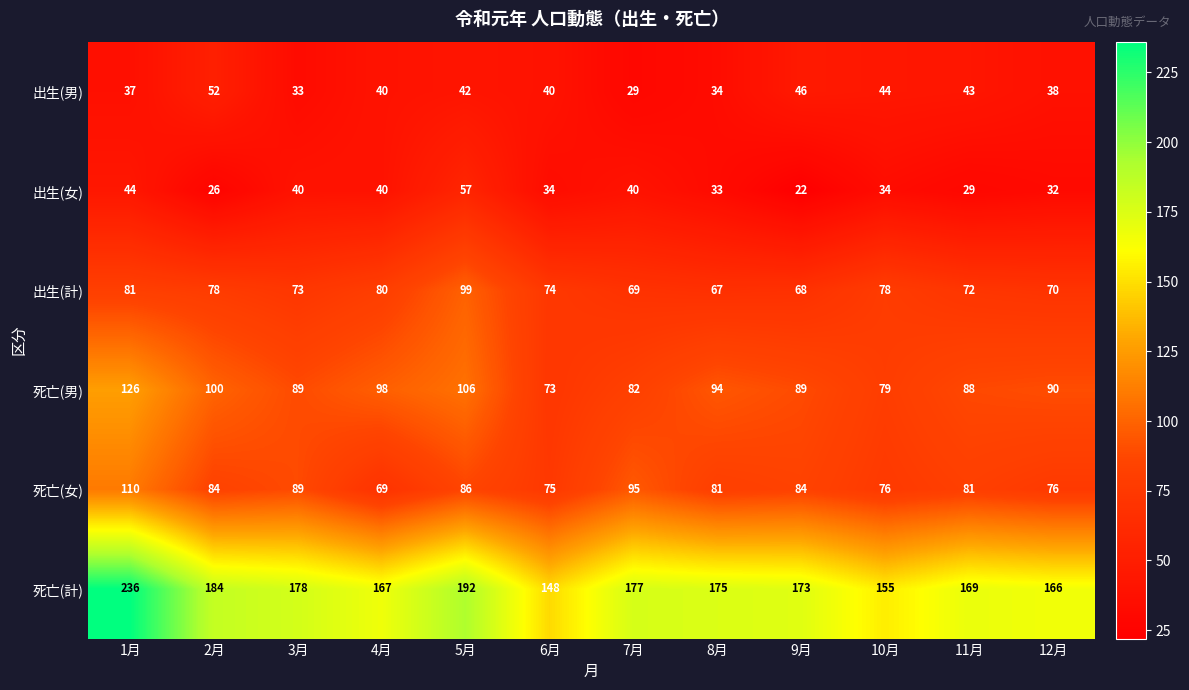

Which label corresponds to the smallest value in the chart?

9月